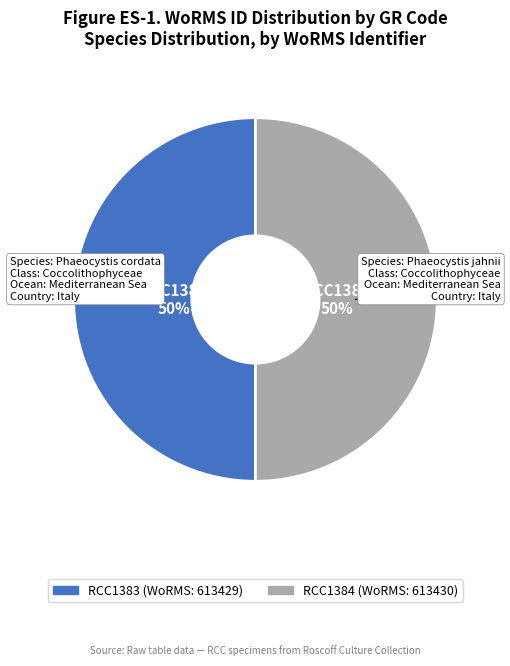

What is the ratio of the value at RCC1383 to the value at RCC1384?

1.0